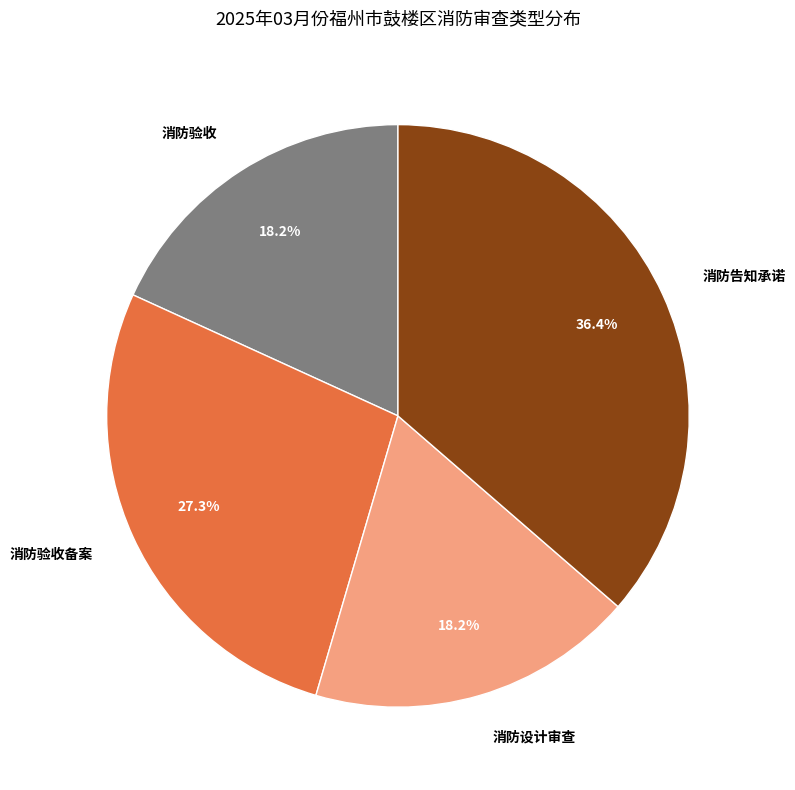

To the nearest percent, what is the combined percentage of 消防设计审查 and 消防验收?

36%